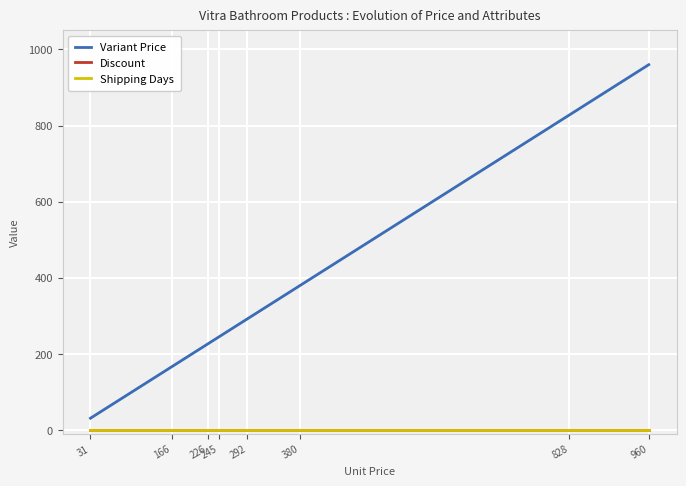

True or false: Variant Price and Shipping Days cross at least once.

False